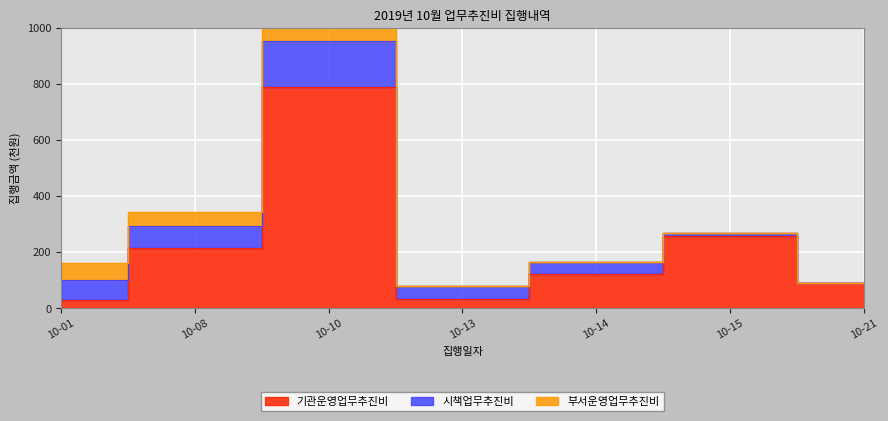

True or false: 기관운영업무추진비 has more than 0 interior local peaks.

True